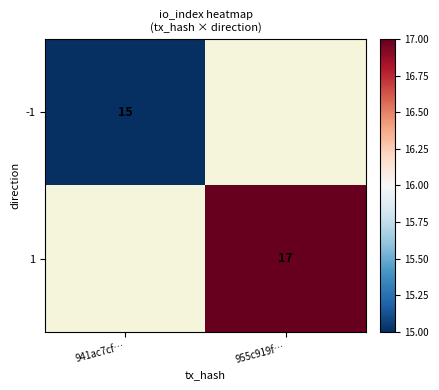

The value of 1 at 955c919f… is 25.4. True or false?

False